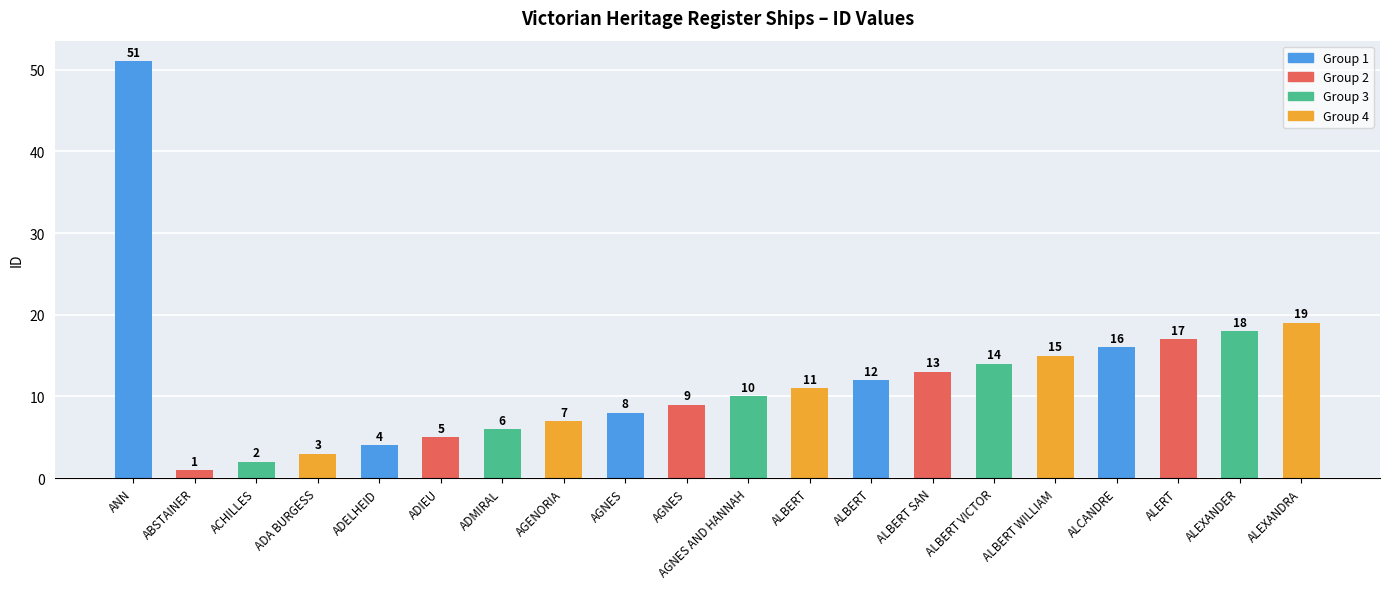

How many data points does each series have?

20